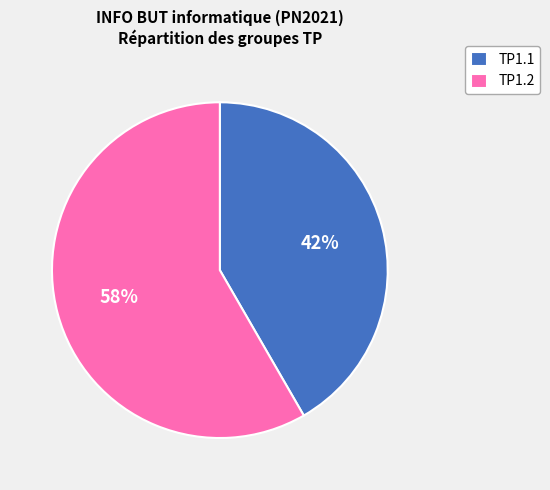

What is the majority slice?

TP1.2